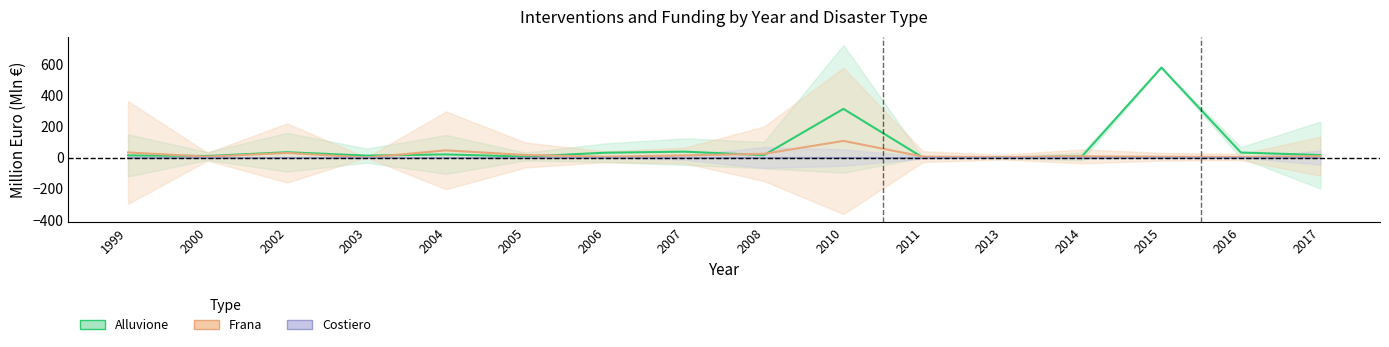

Rank the categories by Alluvione (Mln €) value from highest to lowest.

2015, 2010, 2007, 2002, 2016, 2006, 2004, 2017, 2008, 1999, 2003, 2000, 2014, 2005, 2013, 2011